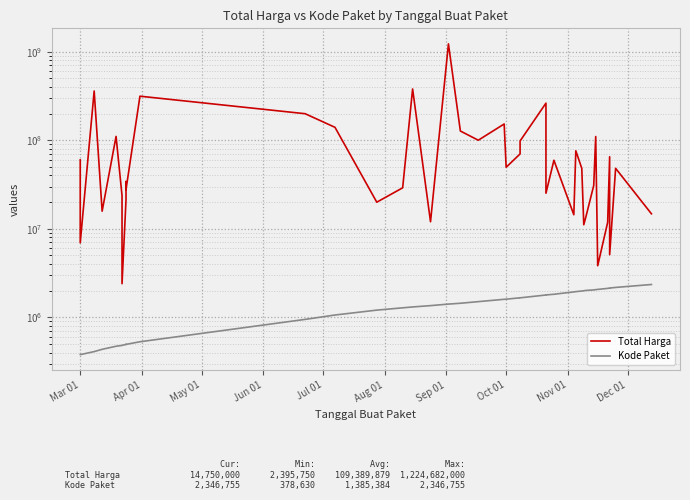

Reading left to right, extract all data points from this chart.

Total Harga: 59935000	6936000	359500000	15787200	110389990	23680800	2395750	21231000	34132505	27720000	314121780	199200000	139800000	19950000	29000000	379075000	12000000	1224682000	127000000	100000000	152477000	49478000	70000000	98000000	262118150	25200000	59375000	14400000	75920000	48140000	11100000	13442000	30800000	110000000	3825000	11800000	65000000	5093000	48140000	14750000
Kode Paket: 378667	378630	409855	434878	470979	481528	481472	494589	494126	494315	529386	947278	1061266	1205257	1279649	1308563	1354517	1409947	1440709	1502912	1597005	1602603	1659934	1659185	1785781	1788370	1820441	1935089	1949122	1980186	1993460	2011140	2037404	2053931	2065183	2121450	2135660	2139573	2174549	2346755